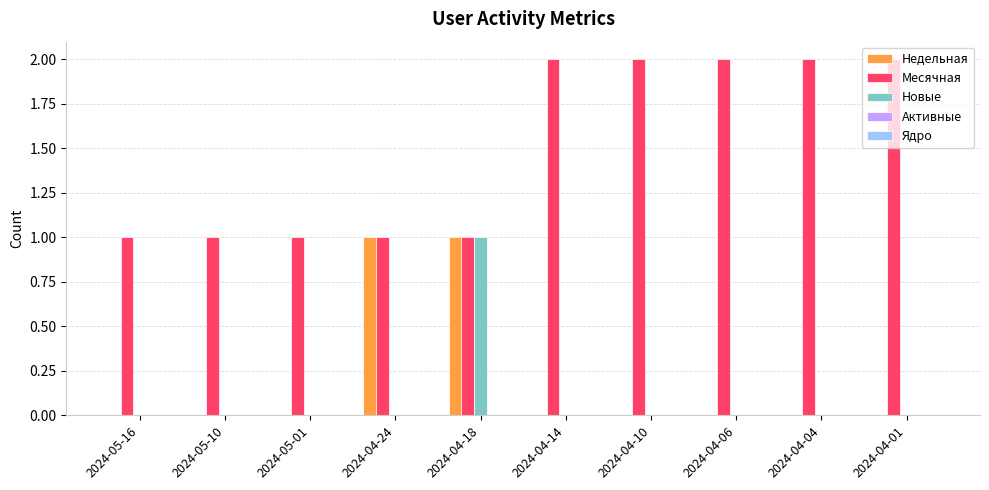

What is the sum of the Месячная values at 2024-04-24 and 2024-04-06?

3